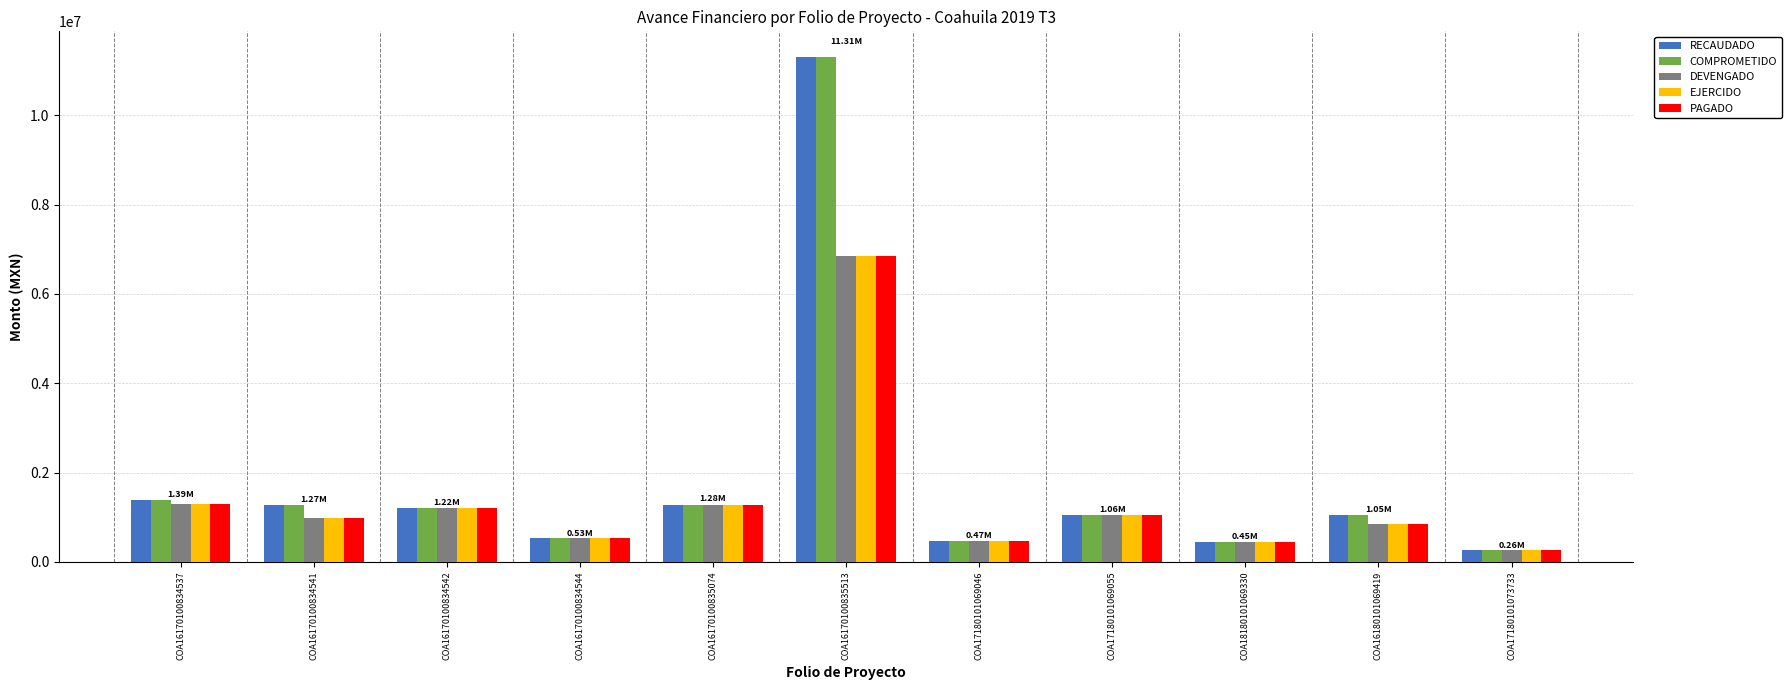

How many groups of bars are there?

11